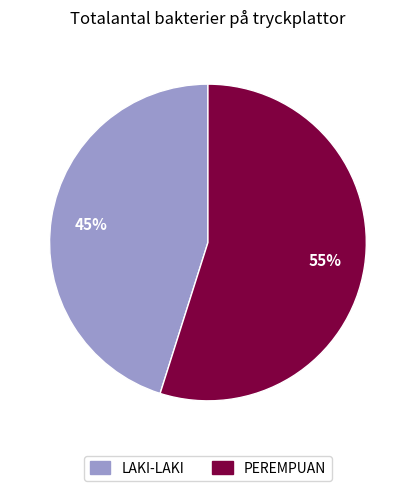

To the nearest percent, what portion does LAKI-LAKI represent?

45%